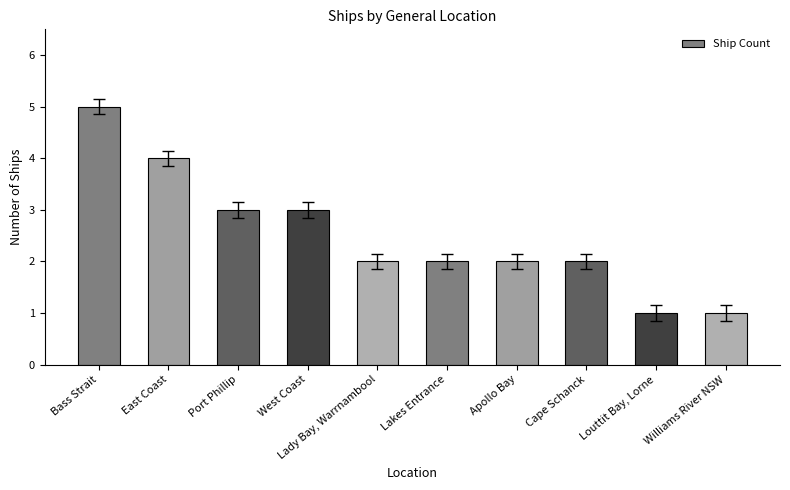

Approximately how many times larger is the value at Port Phillip compared to West Coast?

1.0